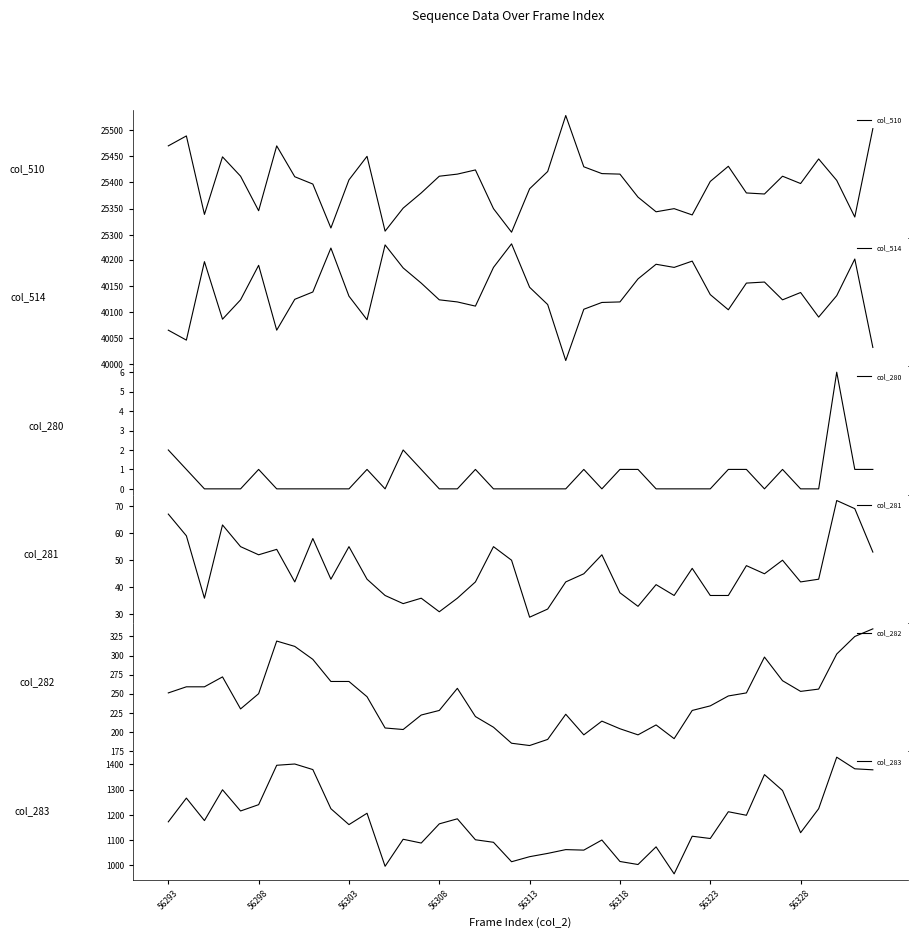

Which category has the lowest value in the col_510 series?

19